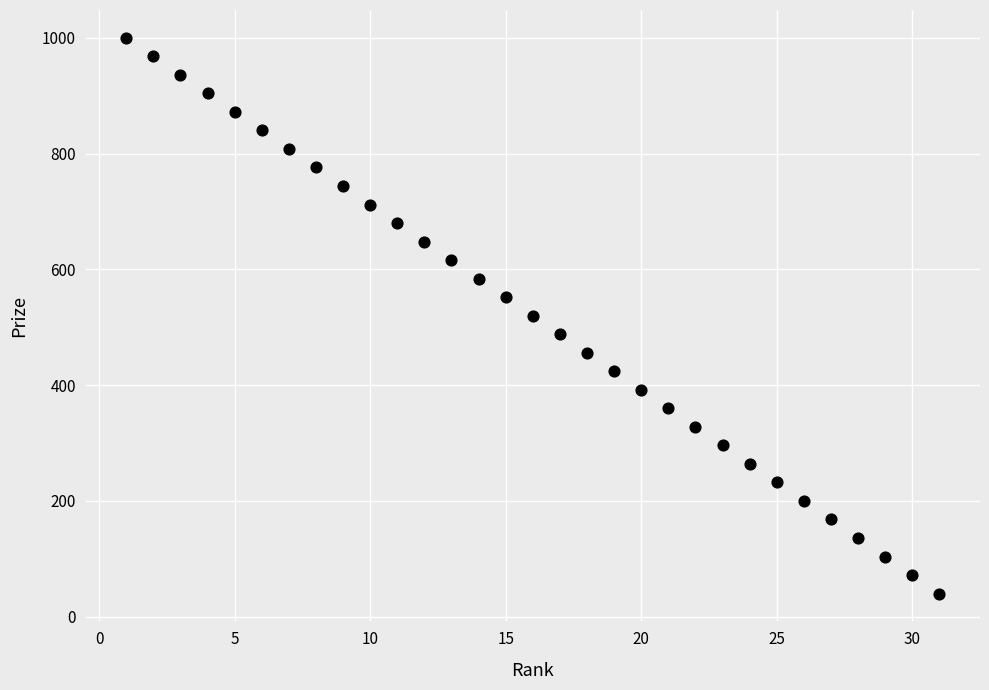

What is the range of X values (max minus min)?

30